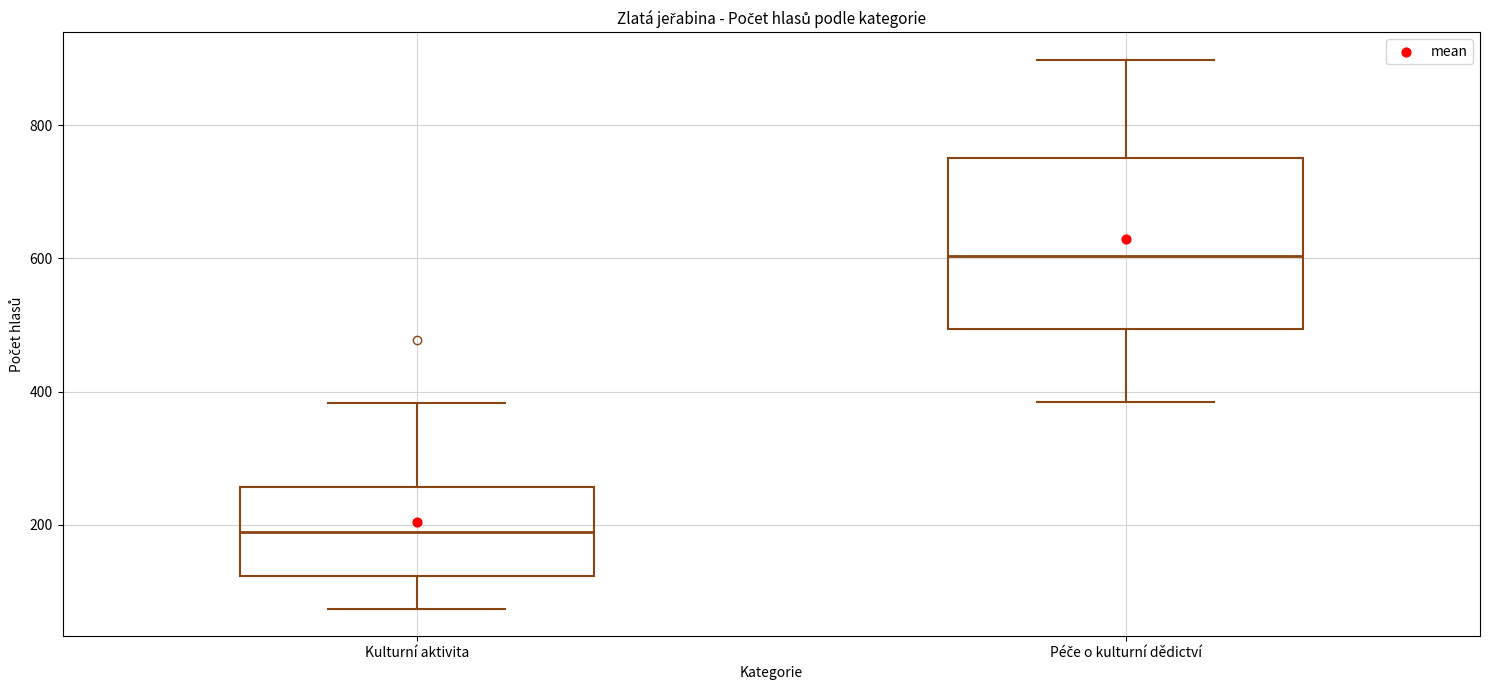

Which box is the tallest, from its lower edge to its upper edge?

Péče o kulturní dědictví